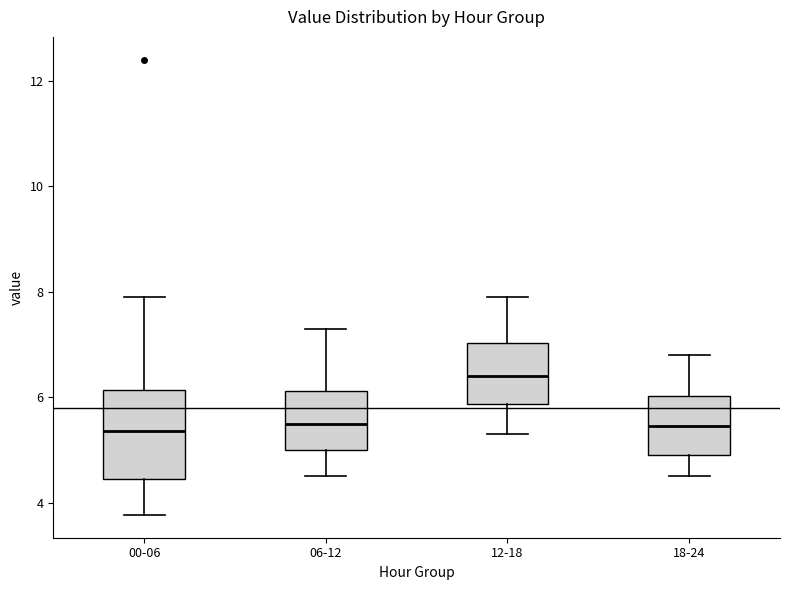

Where does the upper whisker of the box for 12-18 end on the y-axis? The values are not printed on the chart, so give them approximately, as read against the axis.

8.0